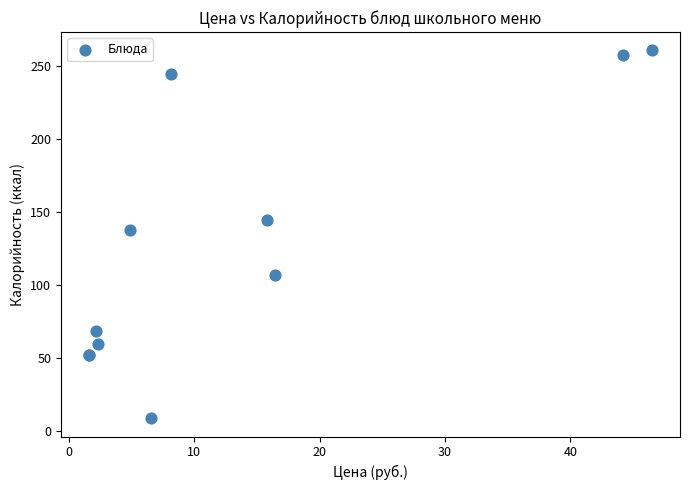

What Y value in the scatter plot is closest to 135?

138